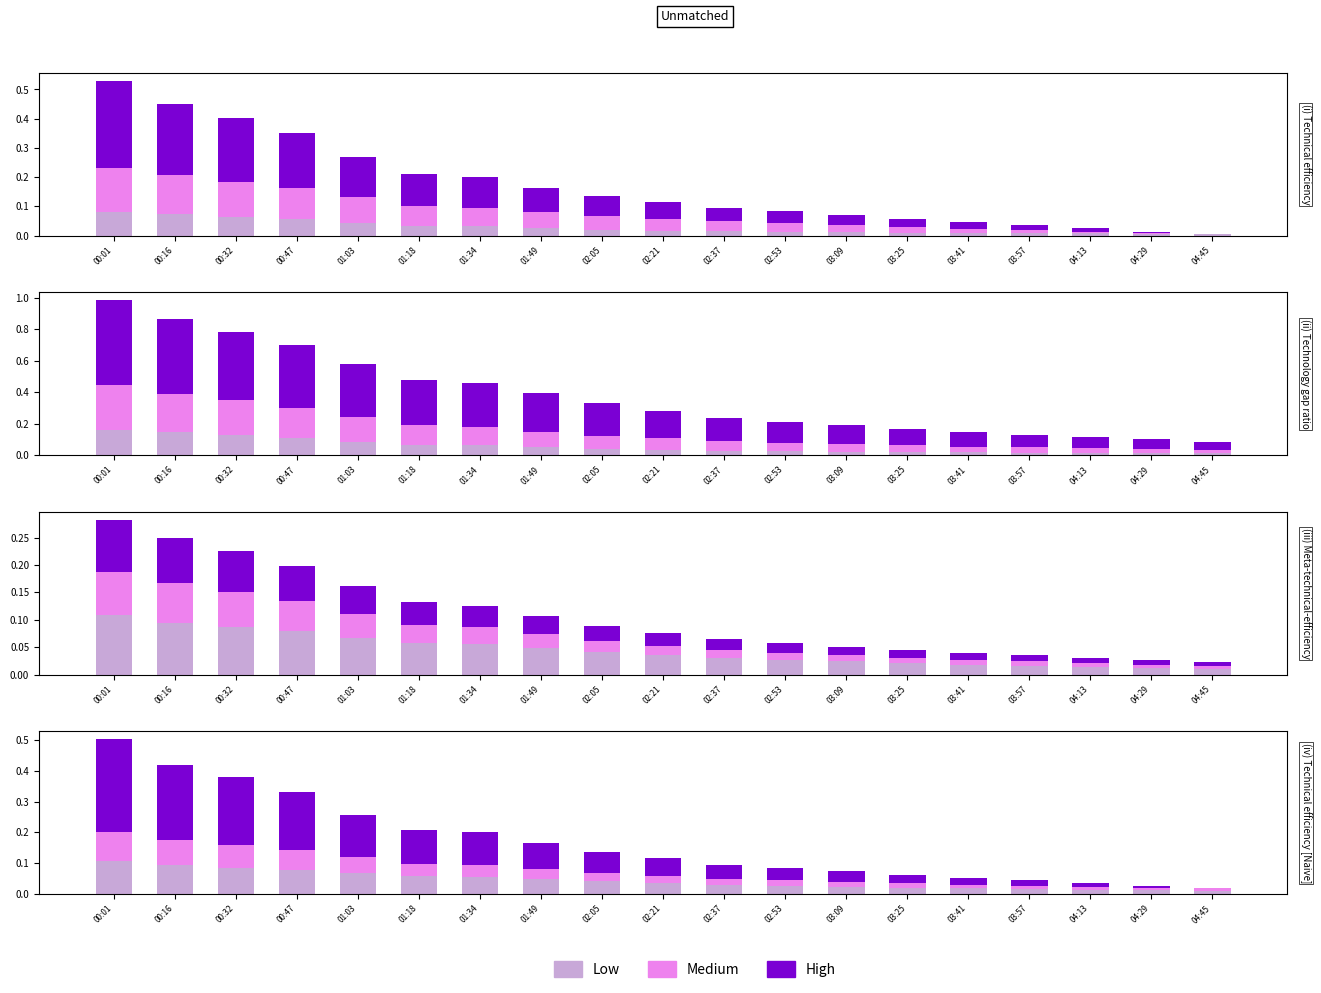

At how many categories does at least one series exceed 0?

19